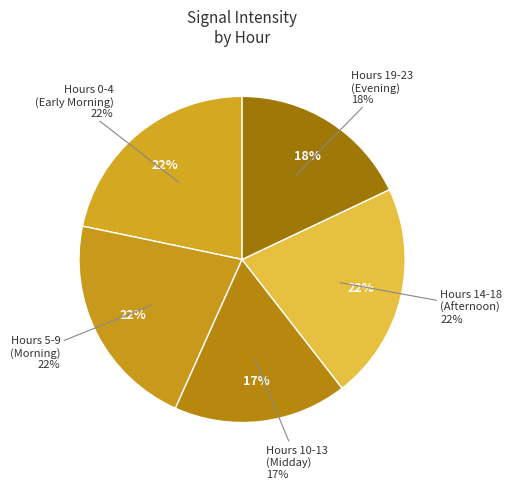

Is there any slice that represents more than half of the pie?

No